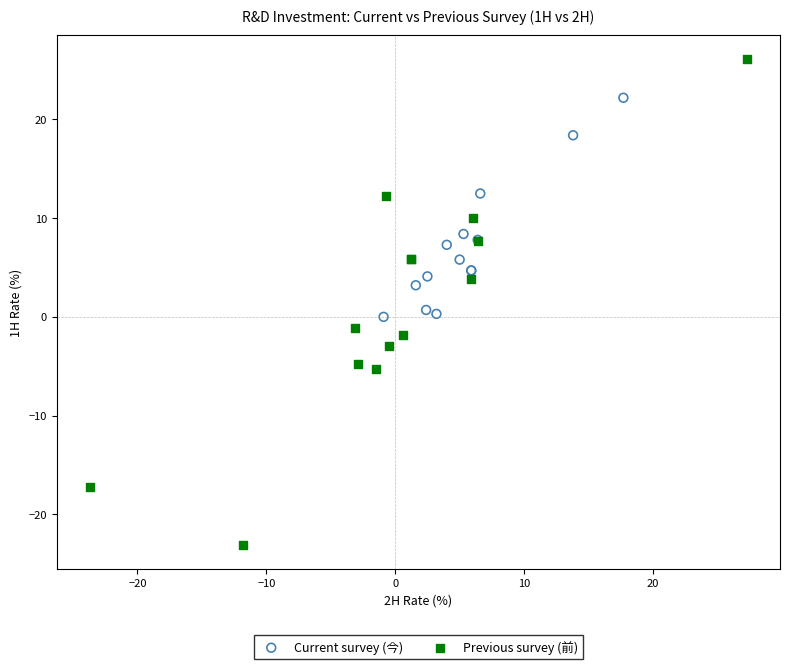

Which series has the widest spread of Y values?

Previous survey (前)